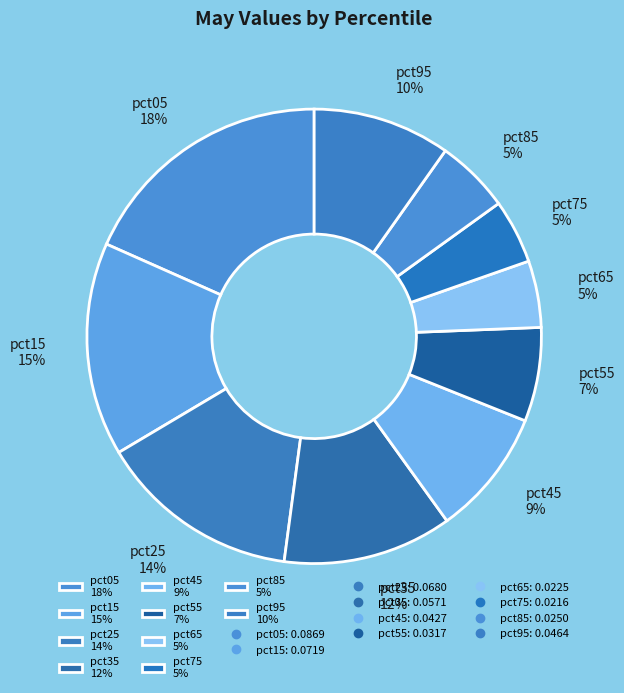

Is there a majority slice in this chart?

No